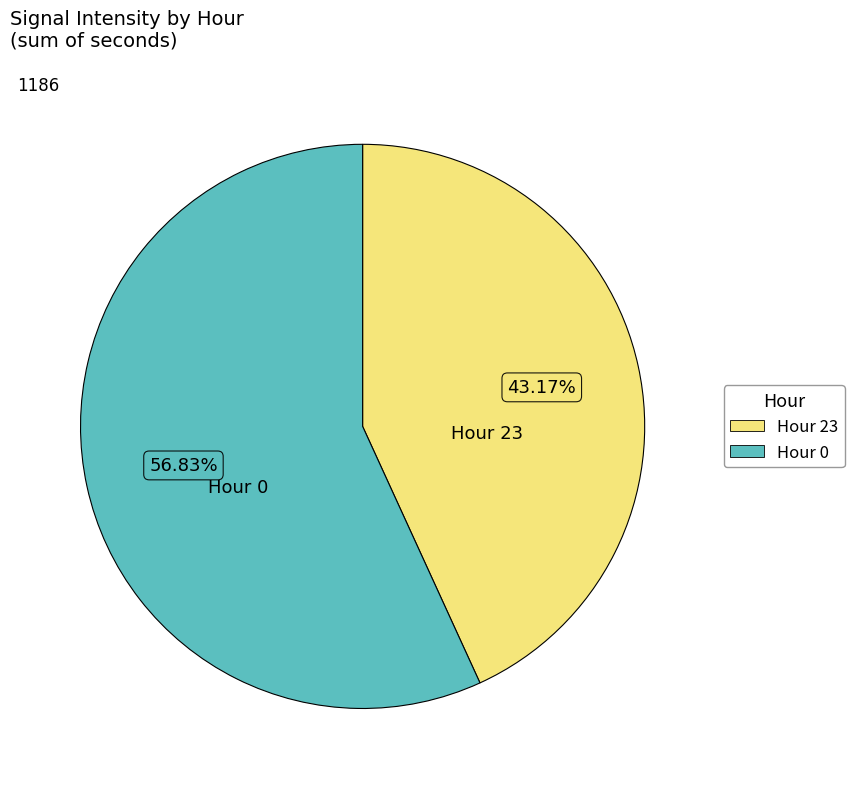

Does any single category account for the majority?

Yes